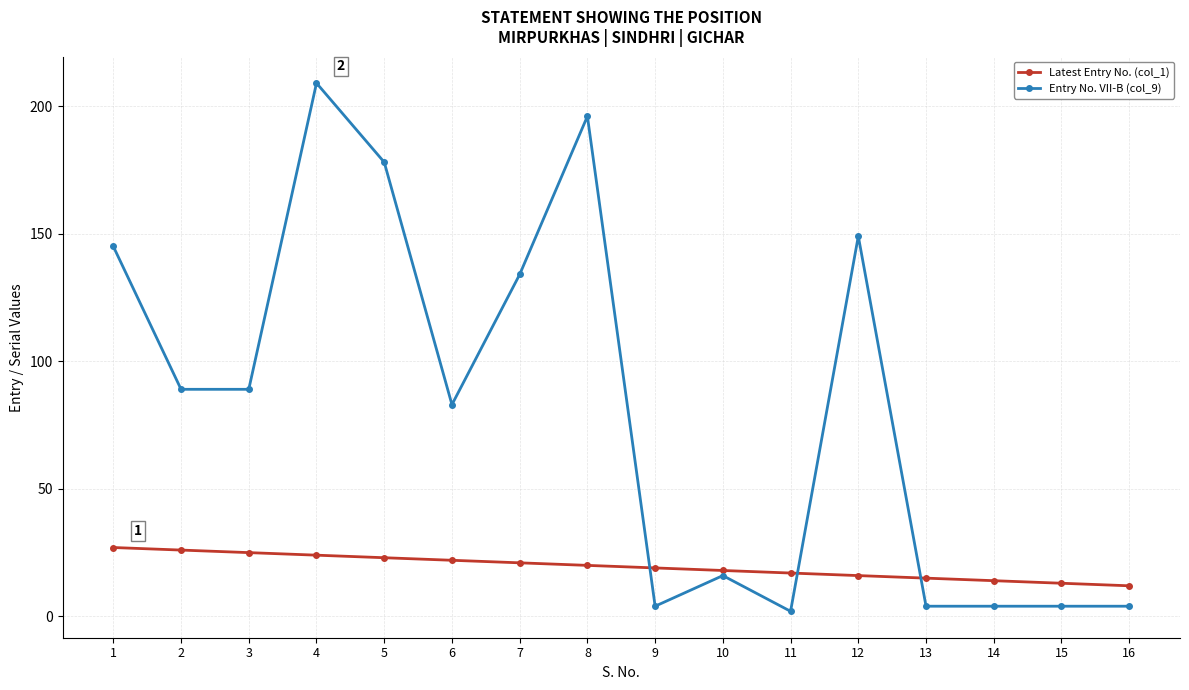

True or false: Entry No. VII-B (col_9) has more than 1 points higher than both neighbors.

True